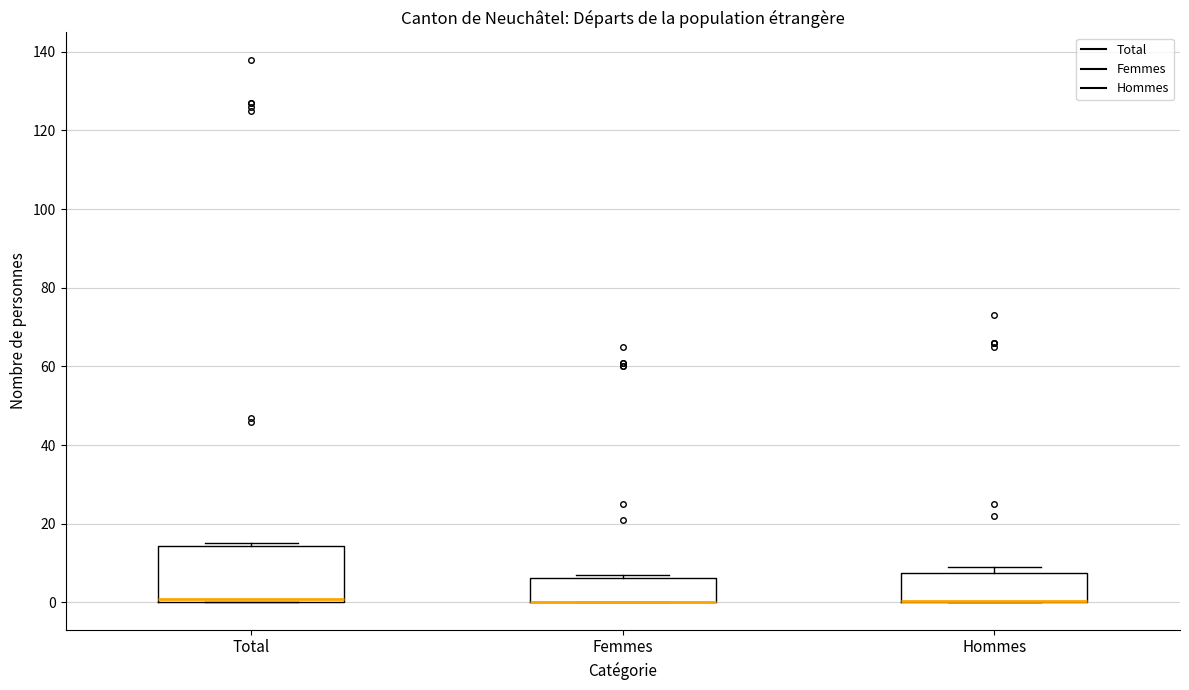

Reading left to right, read every box against the y-axis: the position of its median line, the range the box covers, and the ends of its whiskers. The values are not printed on the chart, so give them approximately, as read against the axis.

Total: median 2, box 0 to 14, whiskers 0 to 16
Femmes: median 0 (drawn on the box's lower edge), box 0 to 6, whiskers 0 to 8
Hommes: median 0 (drawn on the box's lower edge), box 0 to 8, whiskers 0 to 10